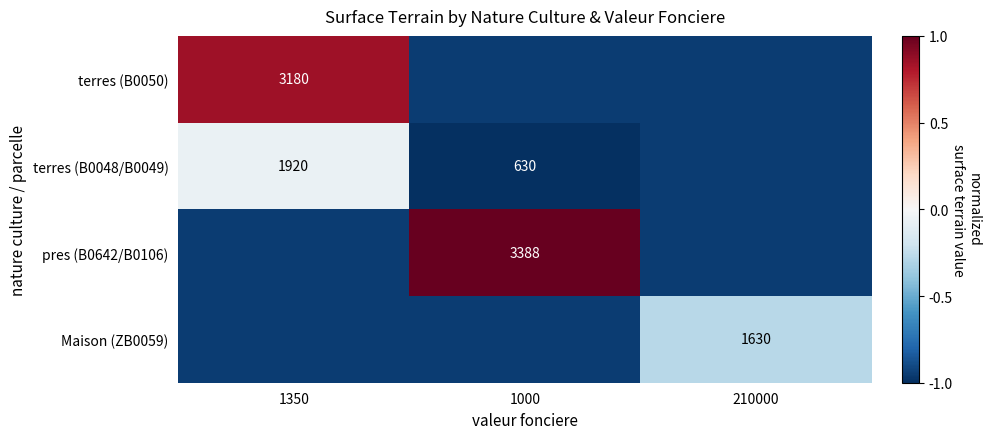

Is the value of terres (B0050) at 1350 greater than the value of Maison (ZB0059) at 210000?

Yes